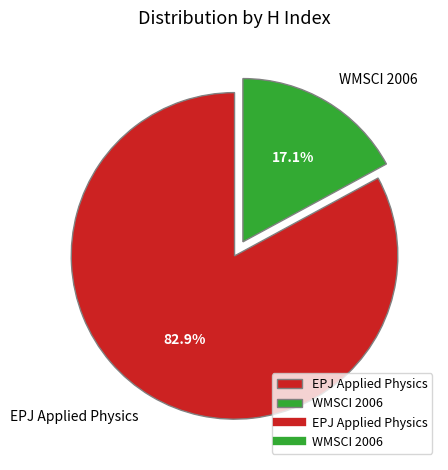

Does EPJ Applied Physics represent more than half of the total?

Yes